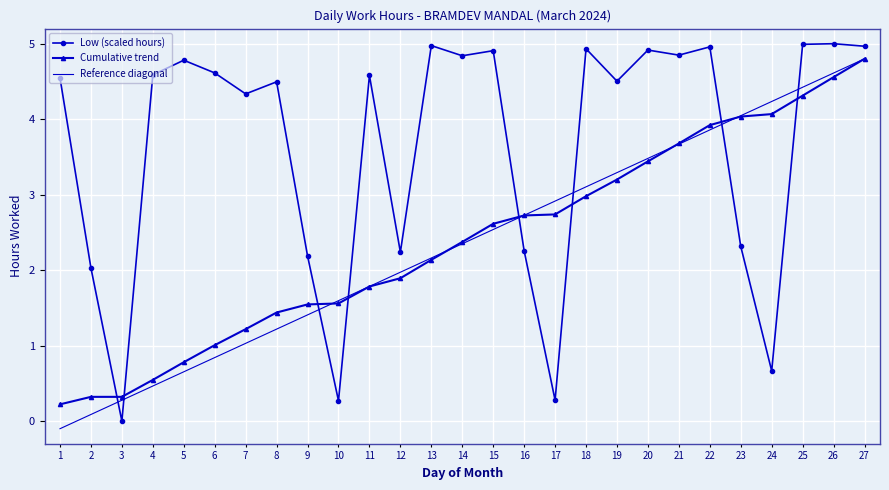

How many values in Reference diagonal are below zero?

1